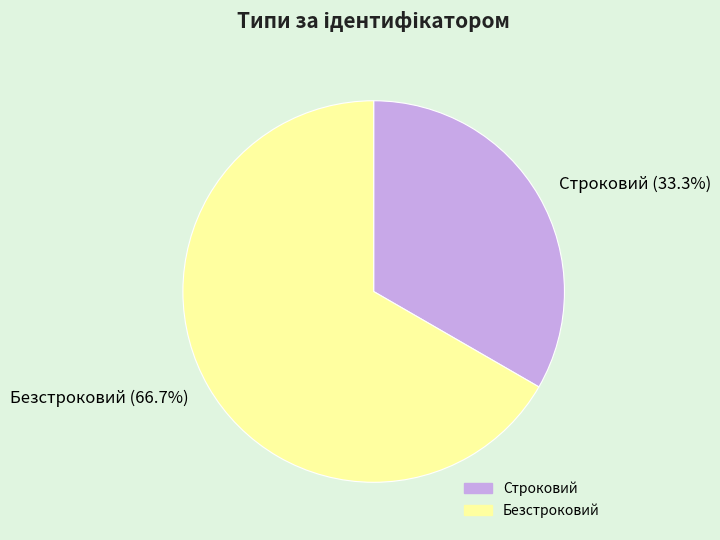

What is the ratio of the value at Безстроковий to the value at Строковий?

2.0